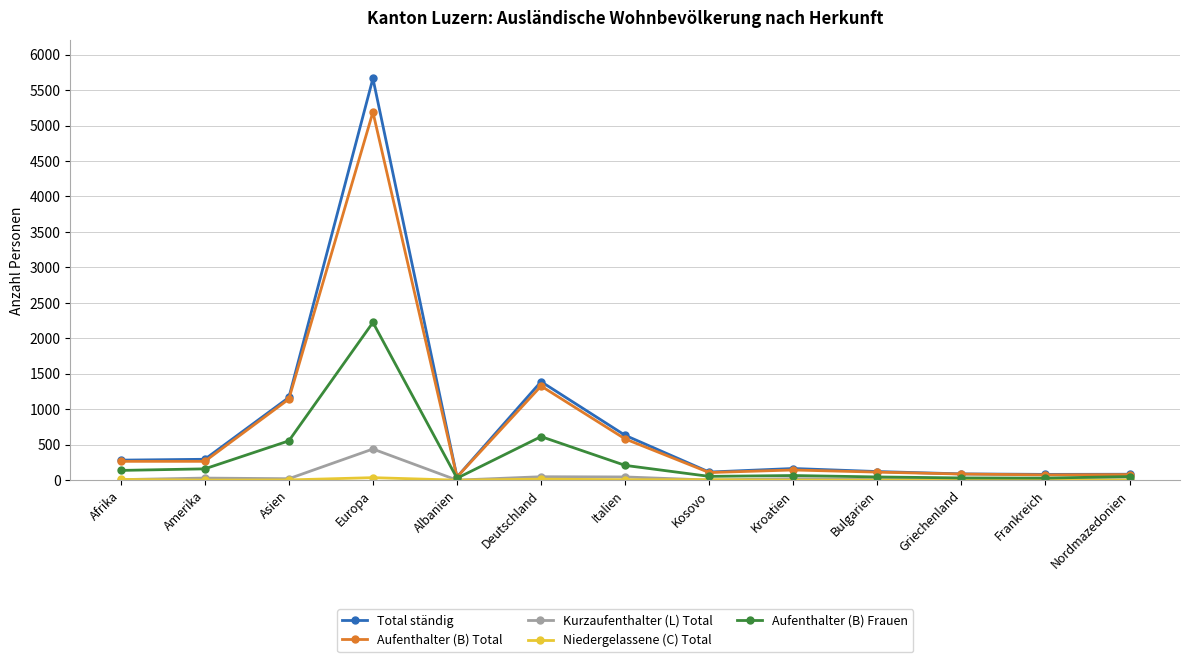

What is the approximate value of Total ständig at Nordmazedonien, to the nearest 100?

100